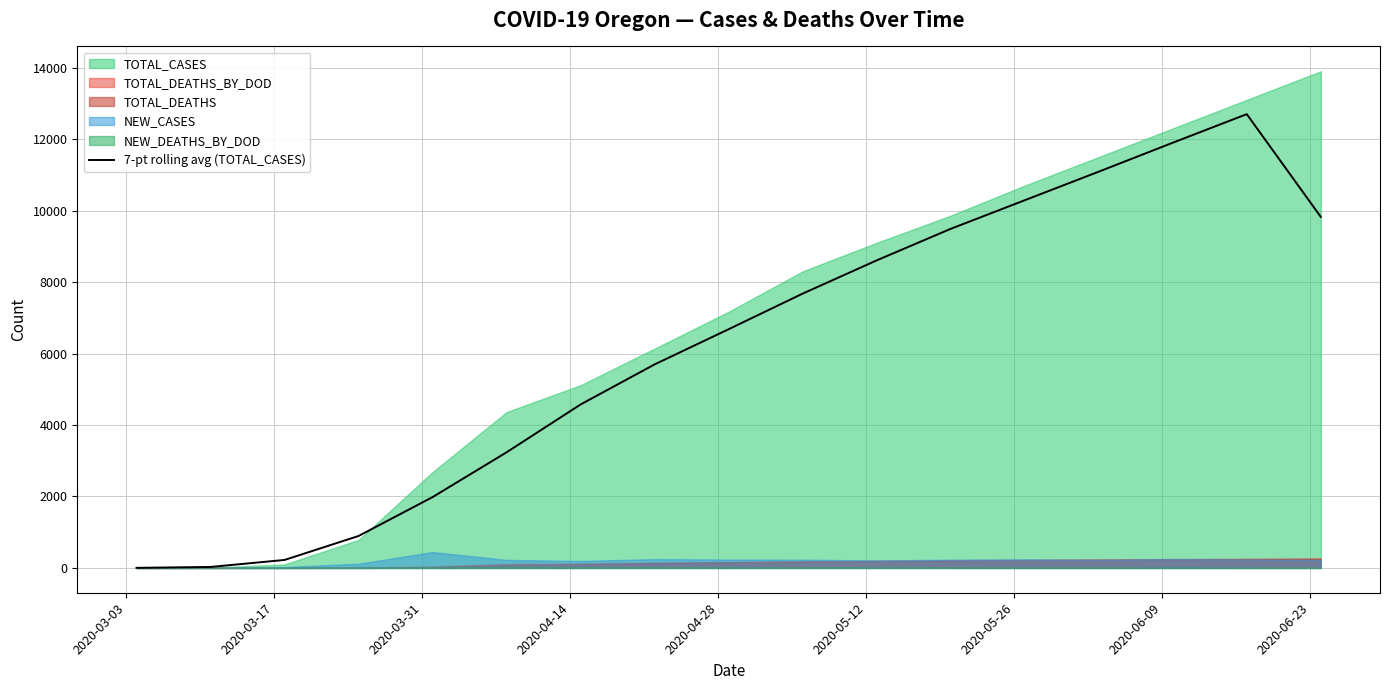

How many data points are above 6680?

9